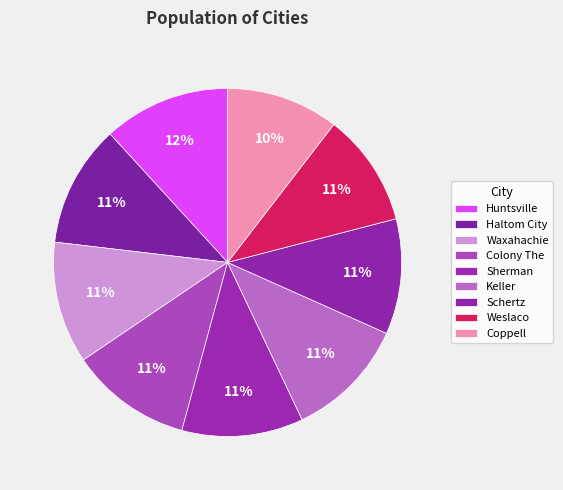

The Sherman slice represents 1% of the pie. True or false?

False